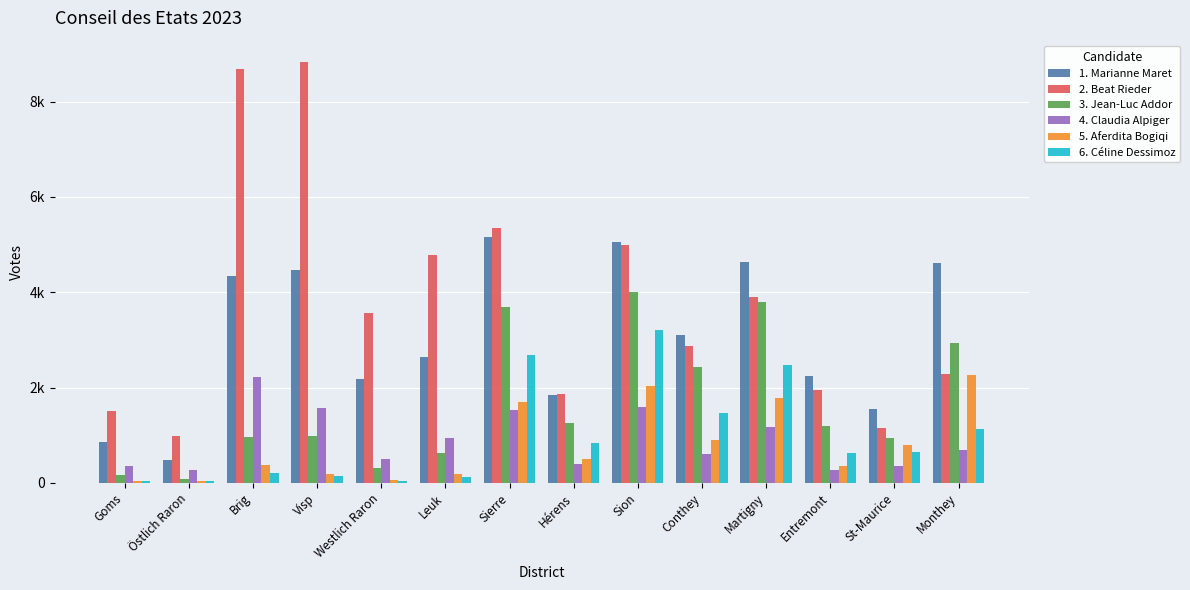

Between Westlich Raron and Hérens, which series saw the biggest shift?

2. Beat Rieder